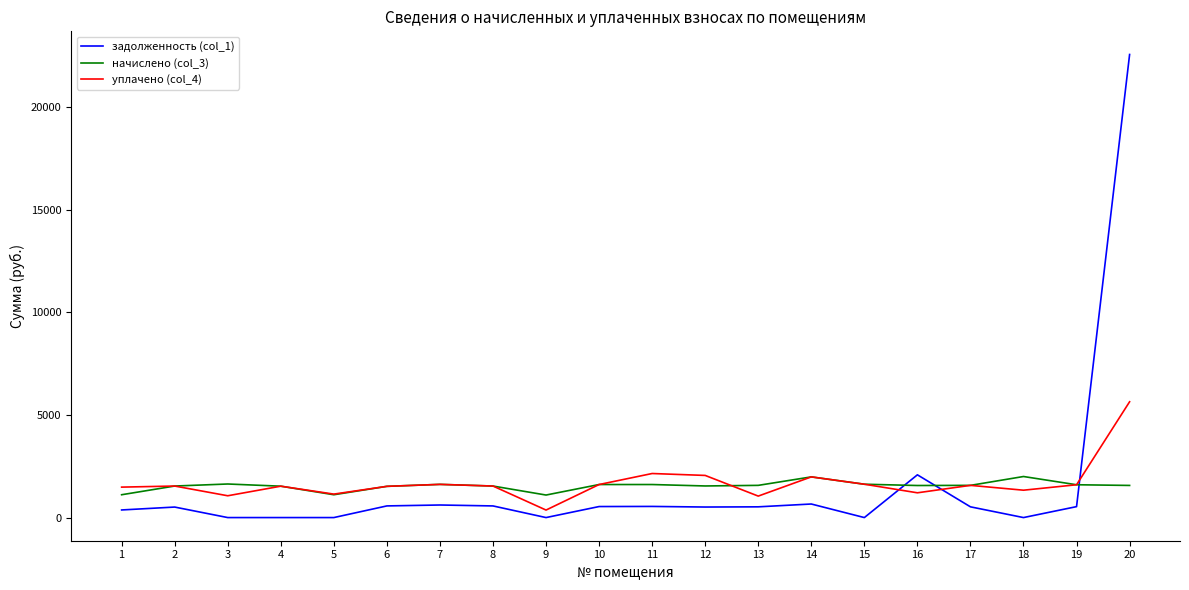

Which label corresponds to the largest value in the chart?

20